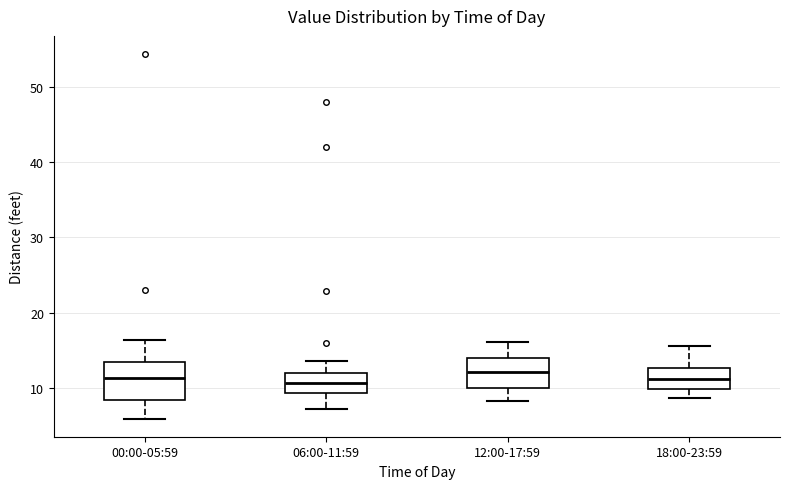

Where does the lower whisker of the box for 06:00-11:59 end on the y-axis? The values are not printed on the chart, so give them approximately, as read against the axis.

7